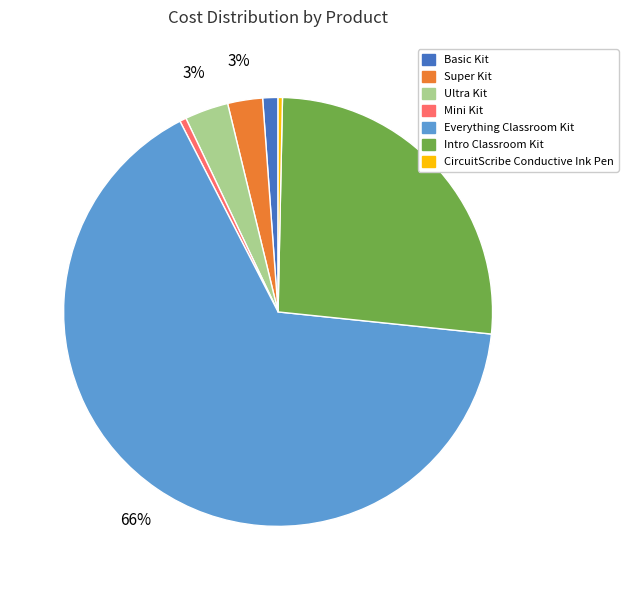

Between Everything Classroom Kit and CircuitScribe Conductive Ink Pen, which is larger?

Everything Classroom Kit